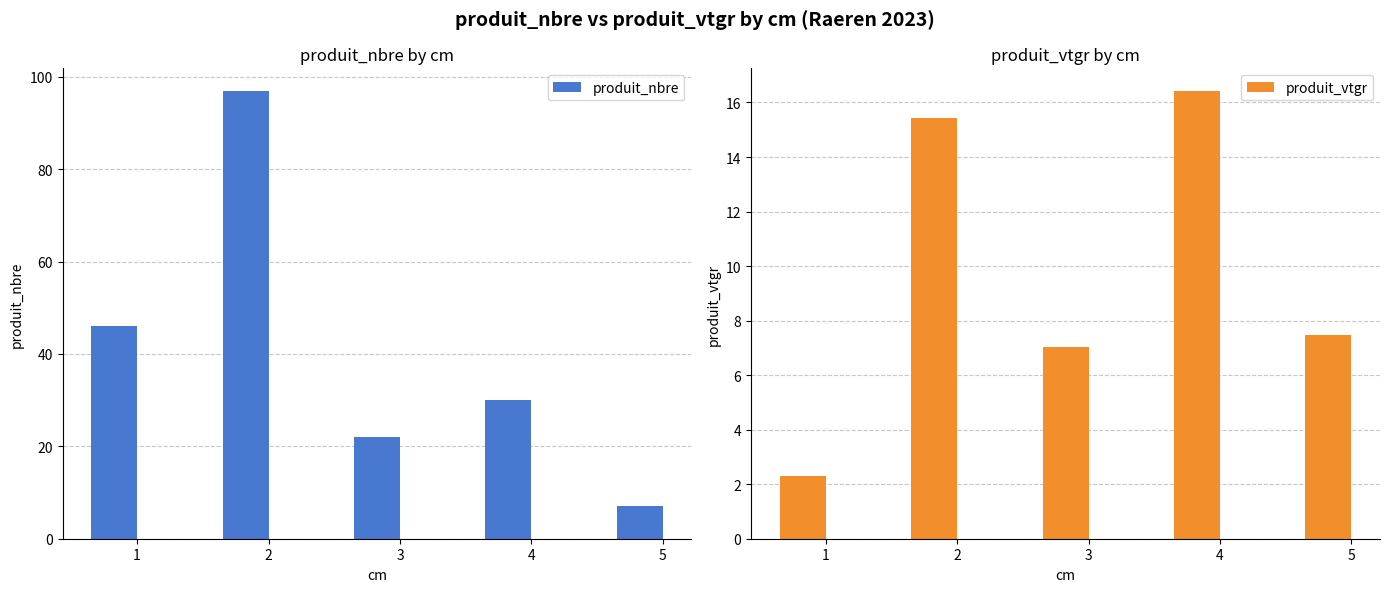

How many values in the produit_nbre series exceed 30?

2